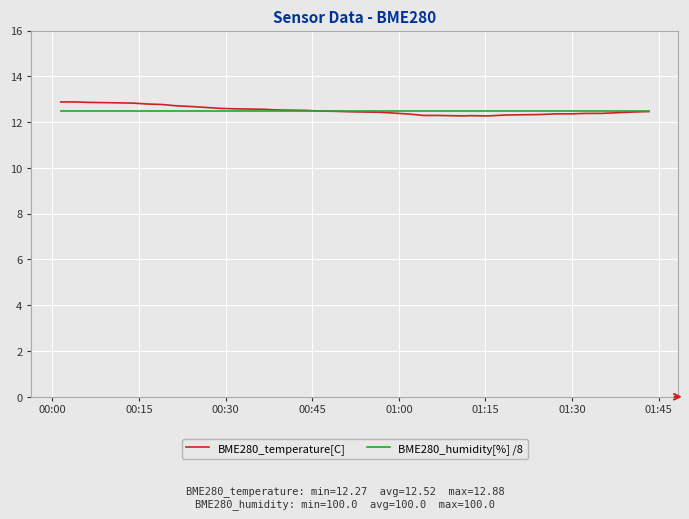

Which series has the largest range (max minus min)?

BME280_temperature[C]